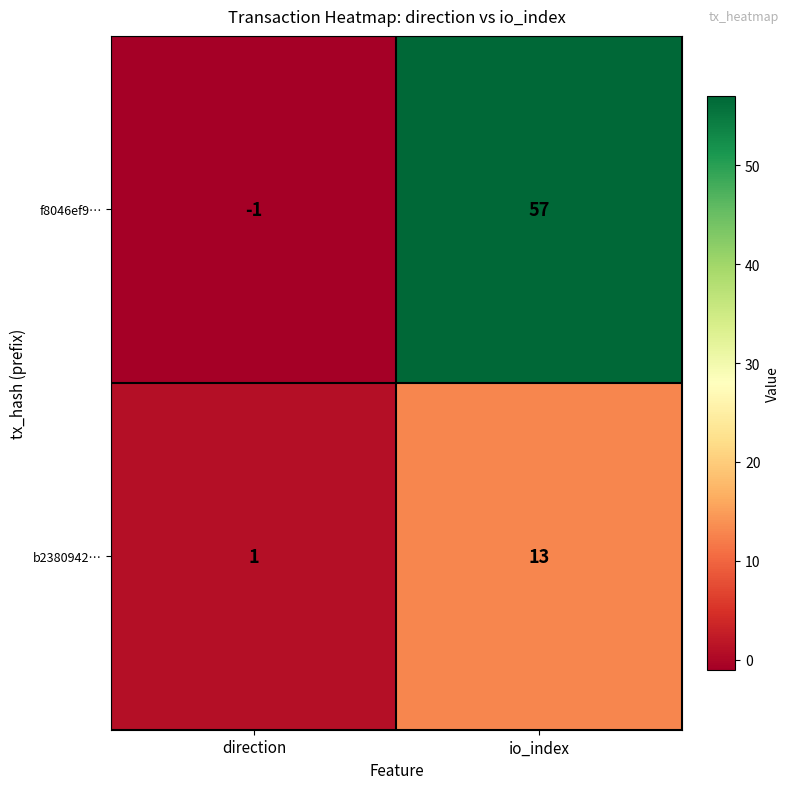

What value does the b2380942… series have at io_index, to the nearest 10?

10